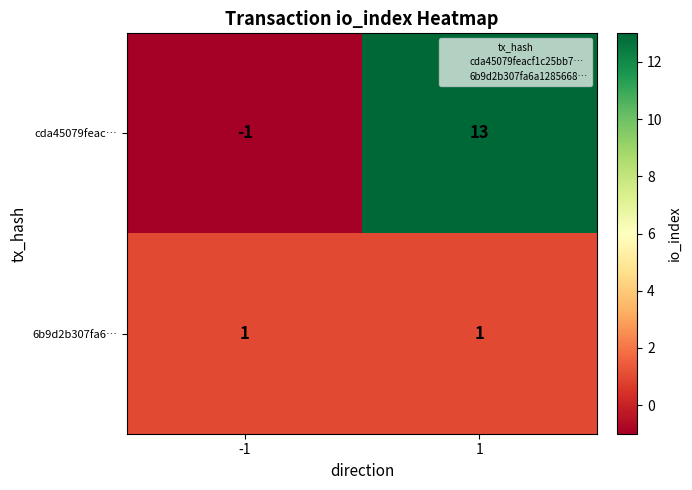

Is it true that cda45079feac… equals -2 at -1?

False